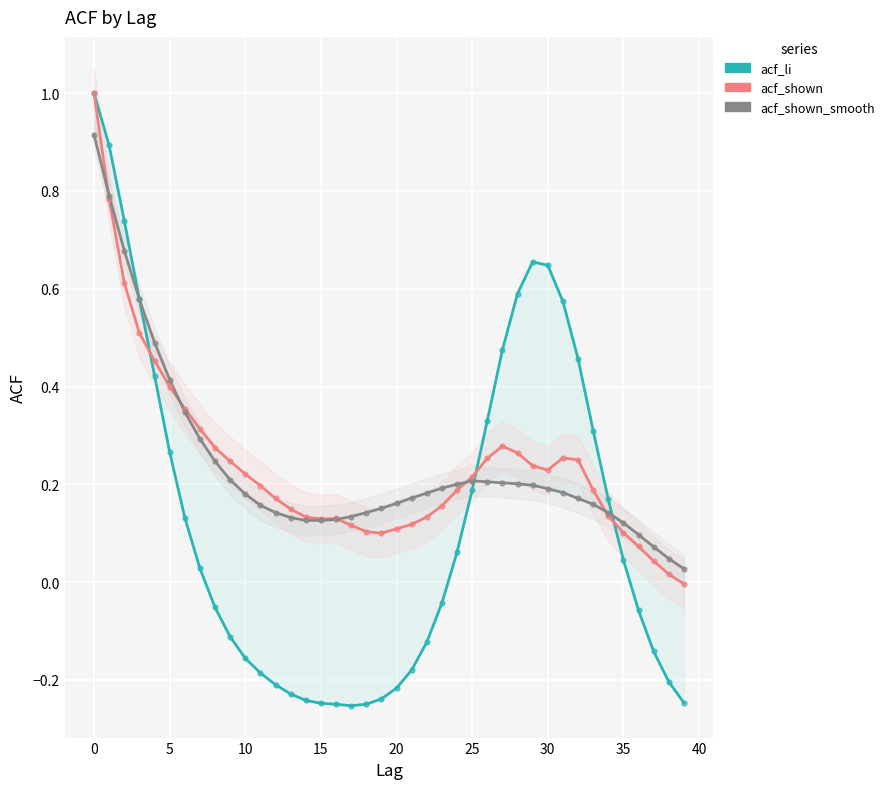

At how many categories does at least one series exceed 0?

40